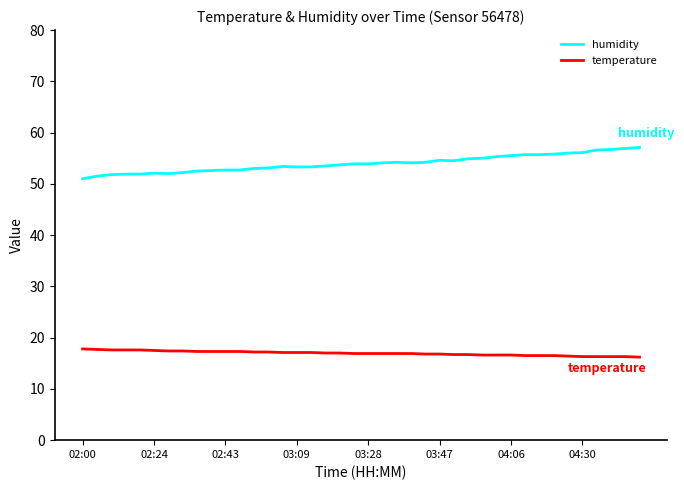

How many lines are shown in the chart?

2